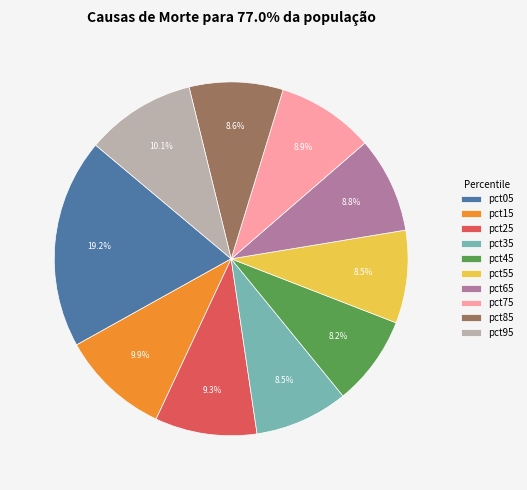

What is the largest slice in the pie chart?

pct05